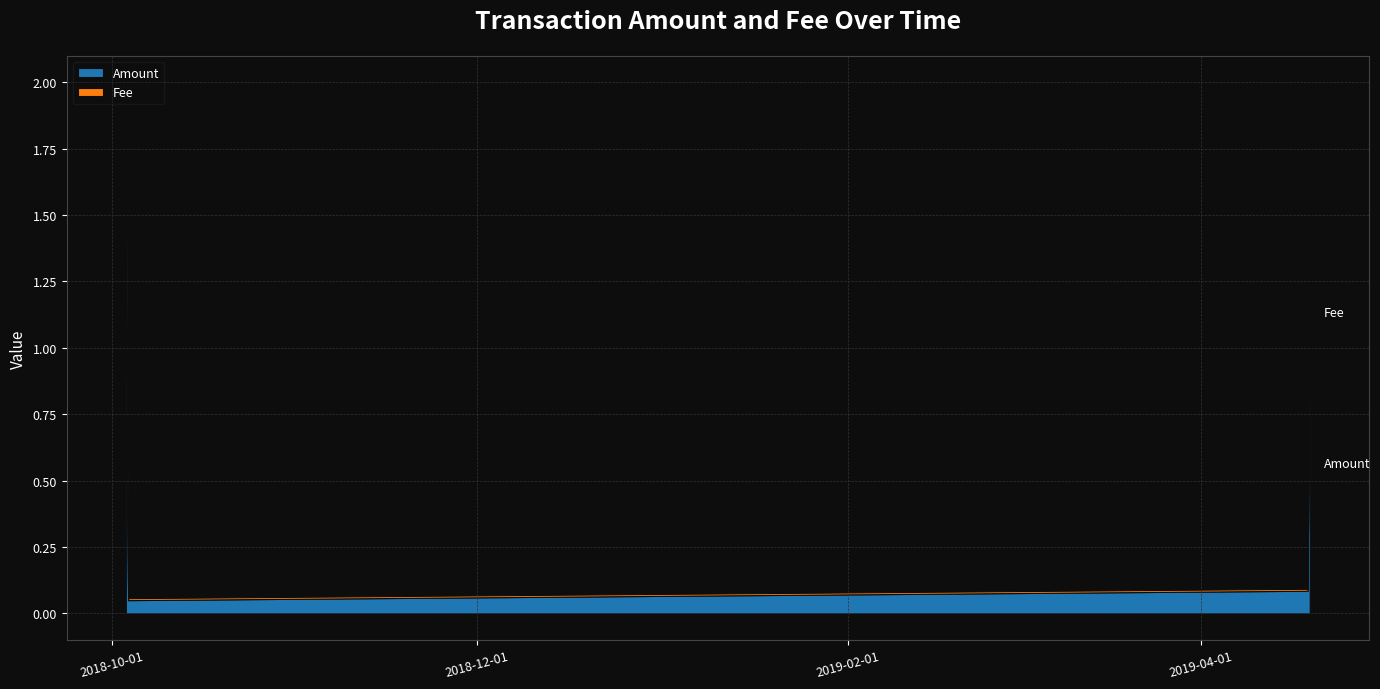

At which category does the chart reach its peak across all series?

2019-04-19 05:39:55